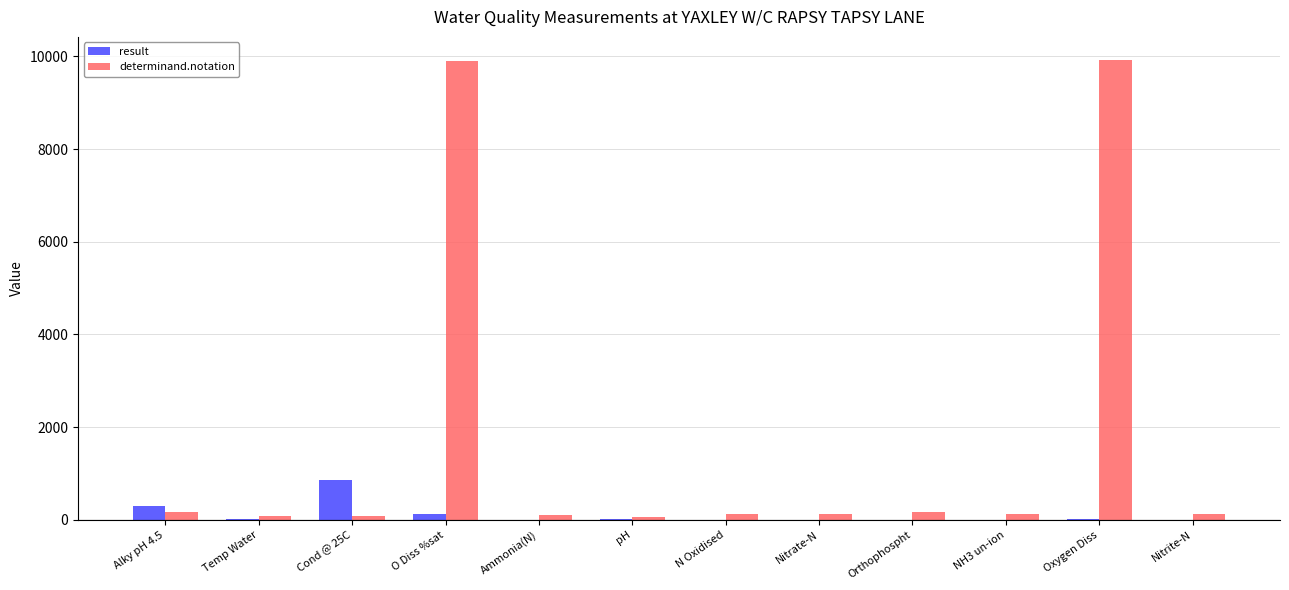

Which series has the largest total across all categories?

determinand.notation